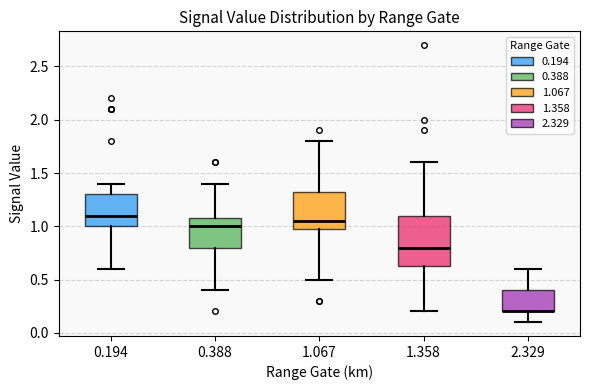

Where is the lower edge of the box at x = 2.329 on the y-axis? The values are not printed on the chart, so give them approximately, as read against the axis.

0.20